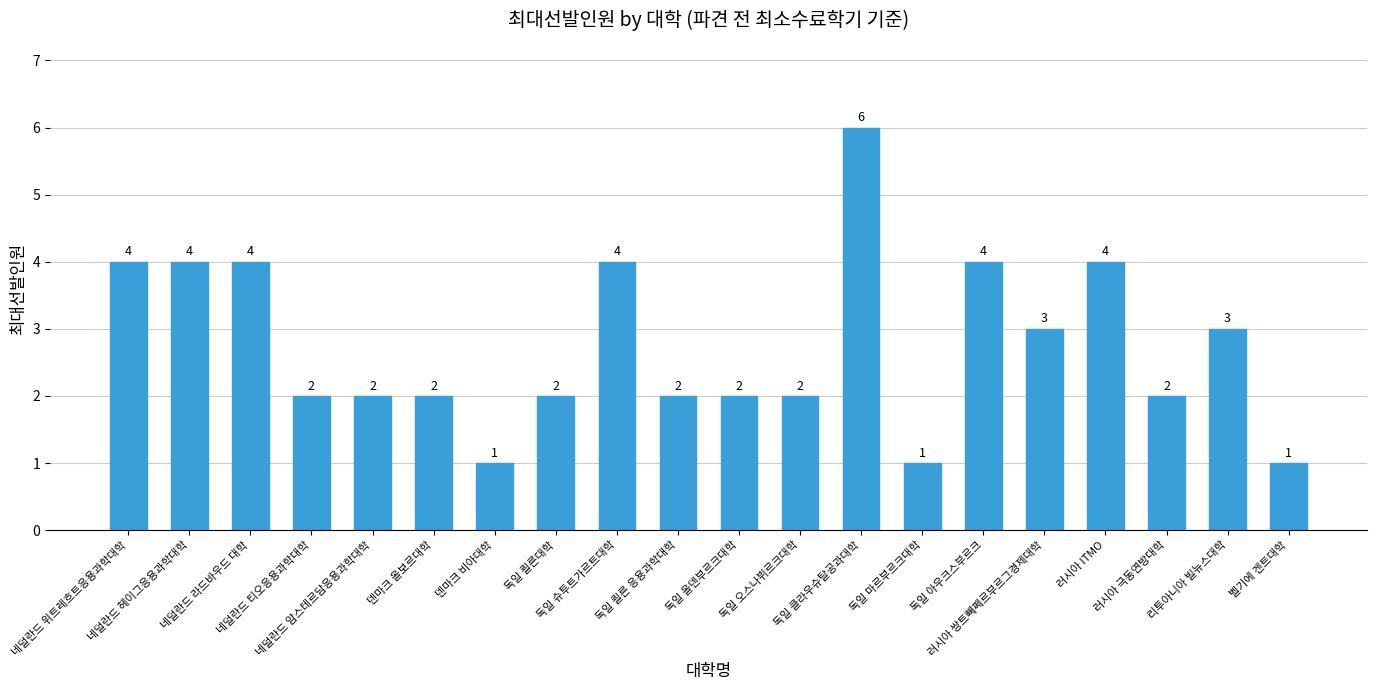

Count the values in the range 2 to 4.

16